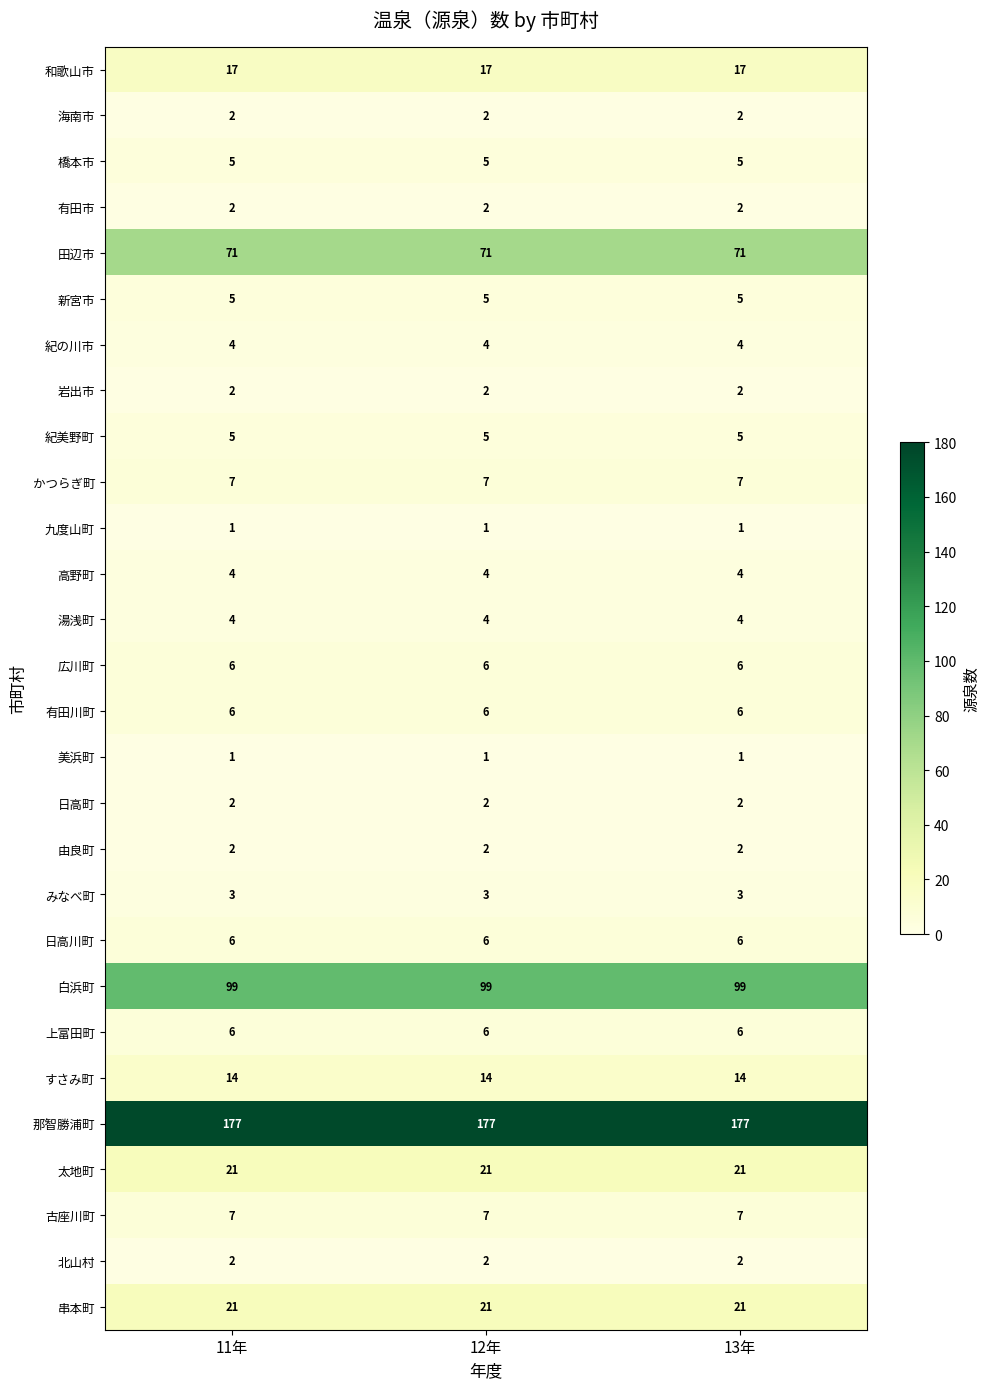

The 海南市 series shows 2 at 12年. True or false?

True